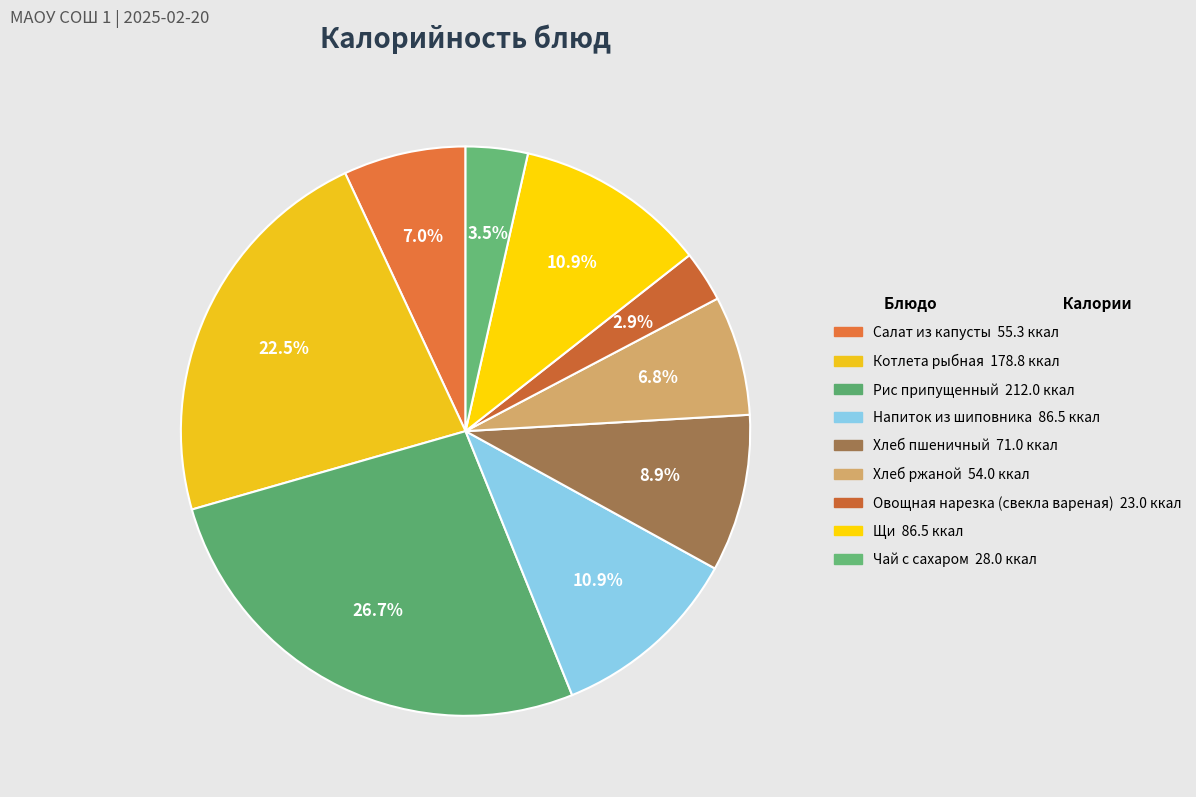

Which category has the biggest portion of the pie?

Рис припущенный